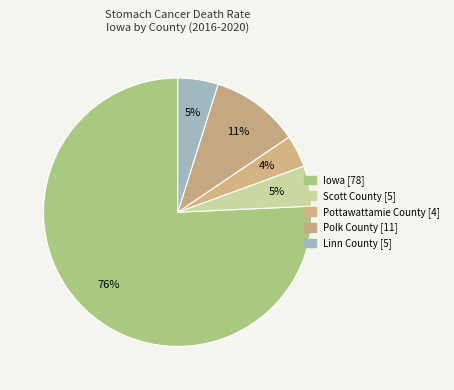

Rank the categories by value from highest to lowest.

Iowa, Polk County, Scott County, Linn County, Pottawattamie County